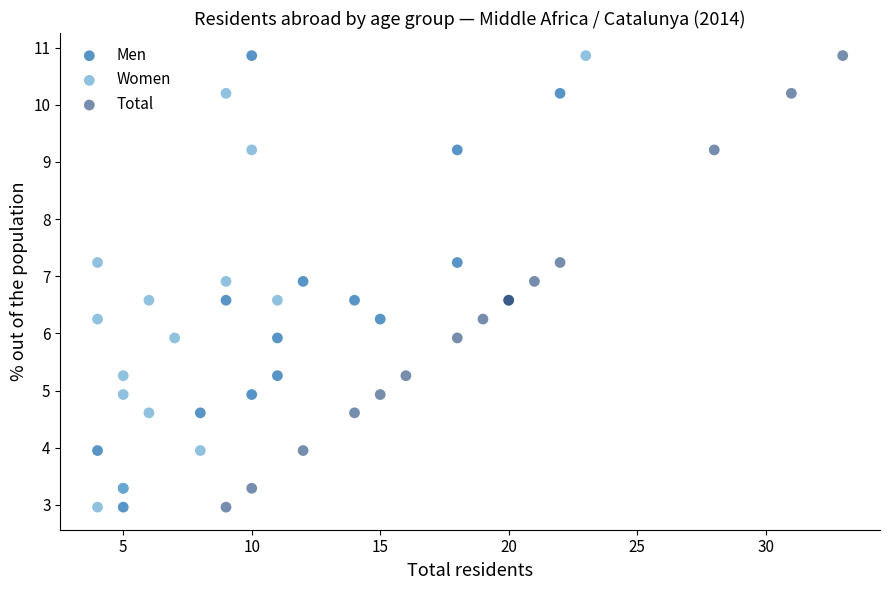

What are all the series names shown in the legend?

Men, Women, Total